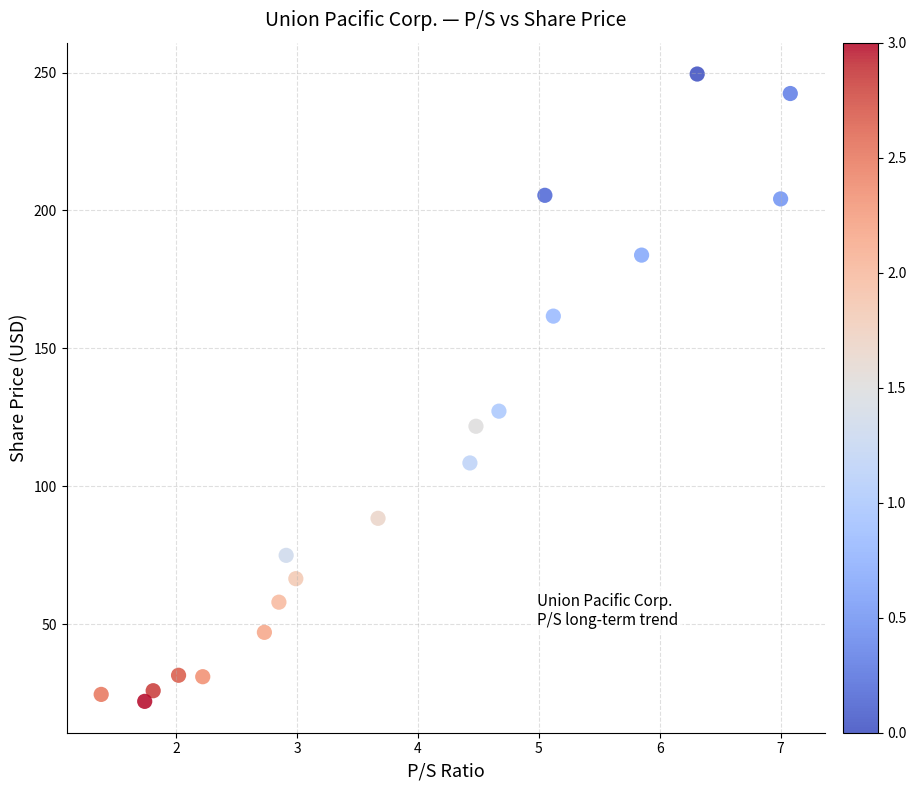

What Y value in the scatter plot is closest to 135?

127.3